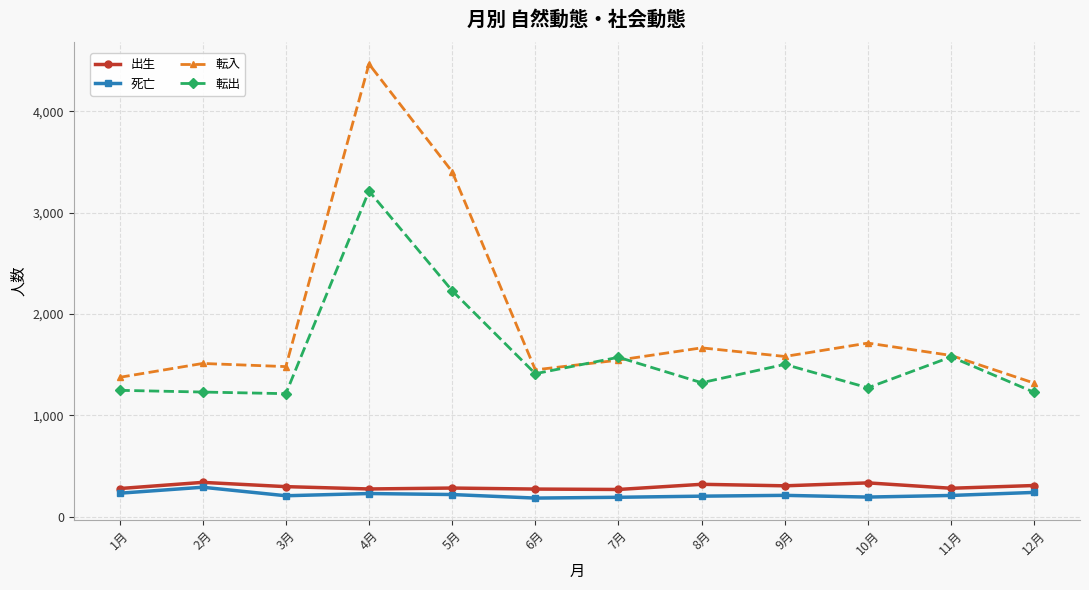

What are all the series names shown in the legend?

出生, 死亡, 転入, 転出